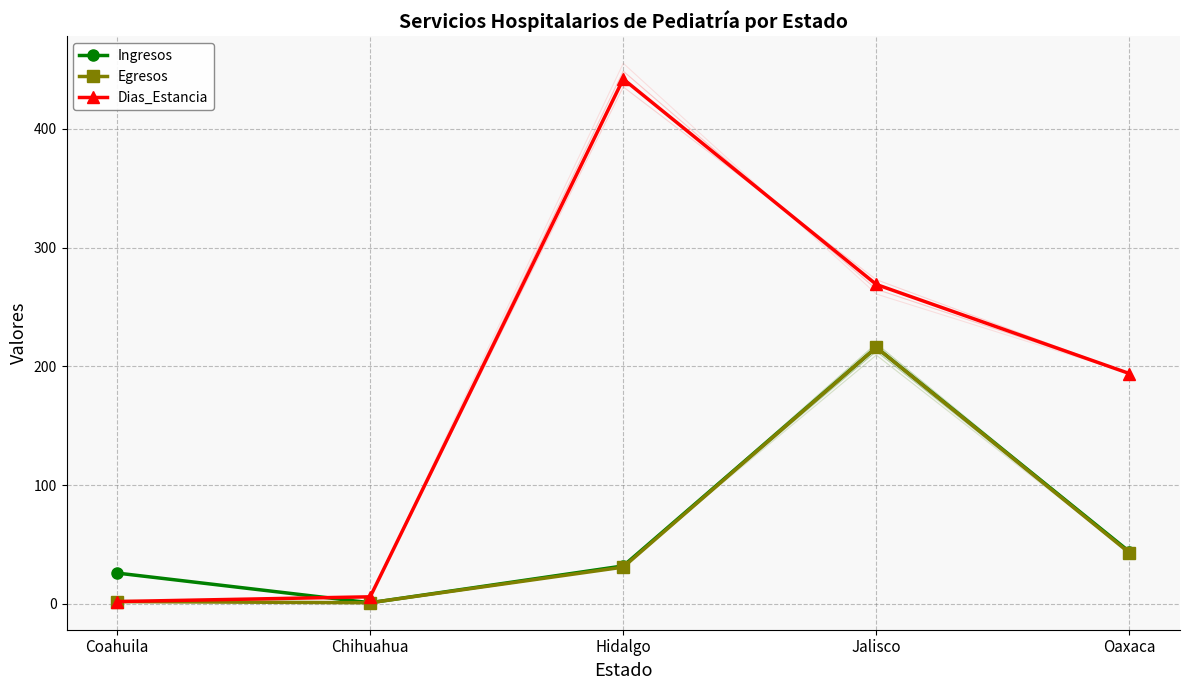

At which category does the chart reach its minimum across all series?

Chihuahua